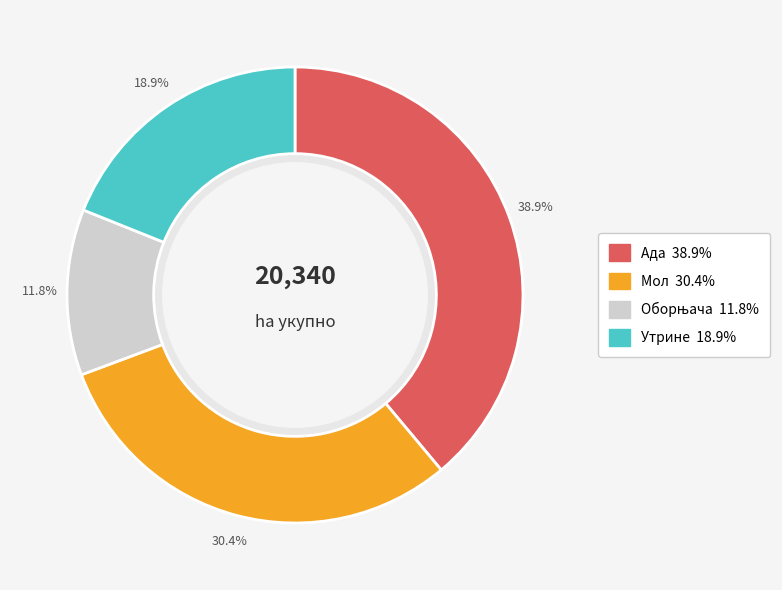

Which category has the biggest portion of the pie?

Ада